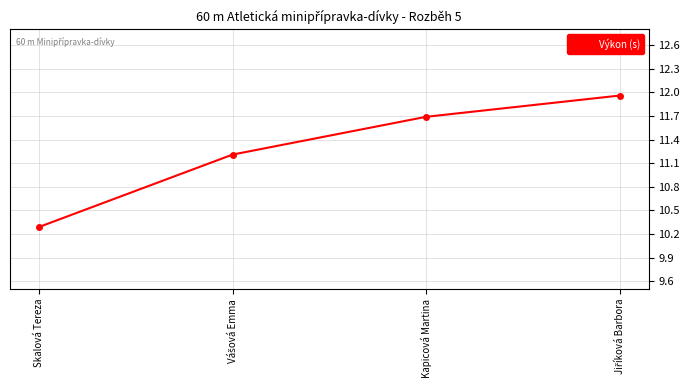

What is the sum of the values at Kapicová Martina and Skalová Tereza?

22.0